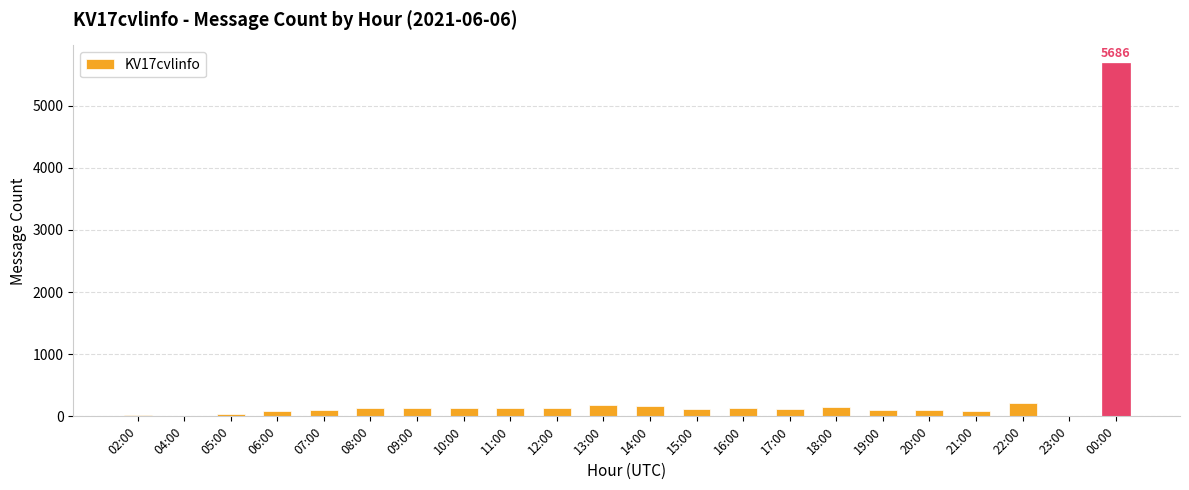

Count the number of data series in this chart.

1